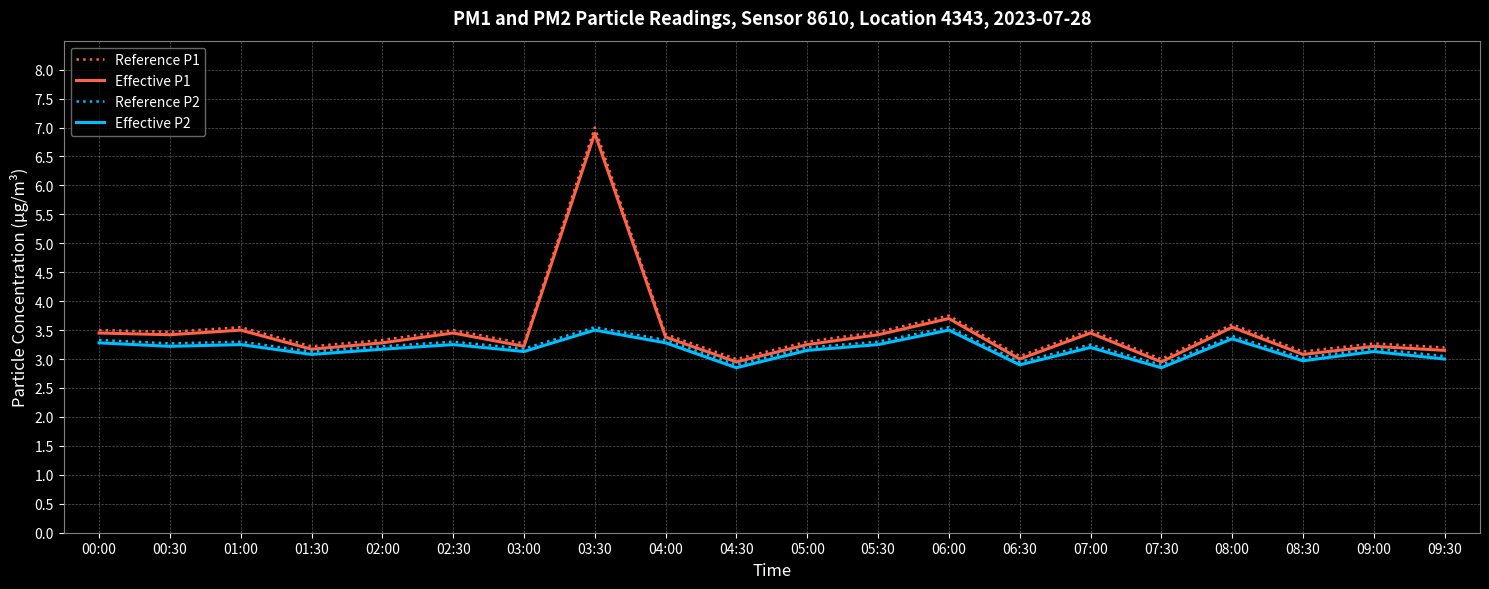

What is the maximum value for Reference P1?

7.0